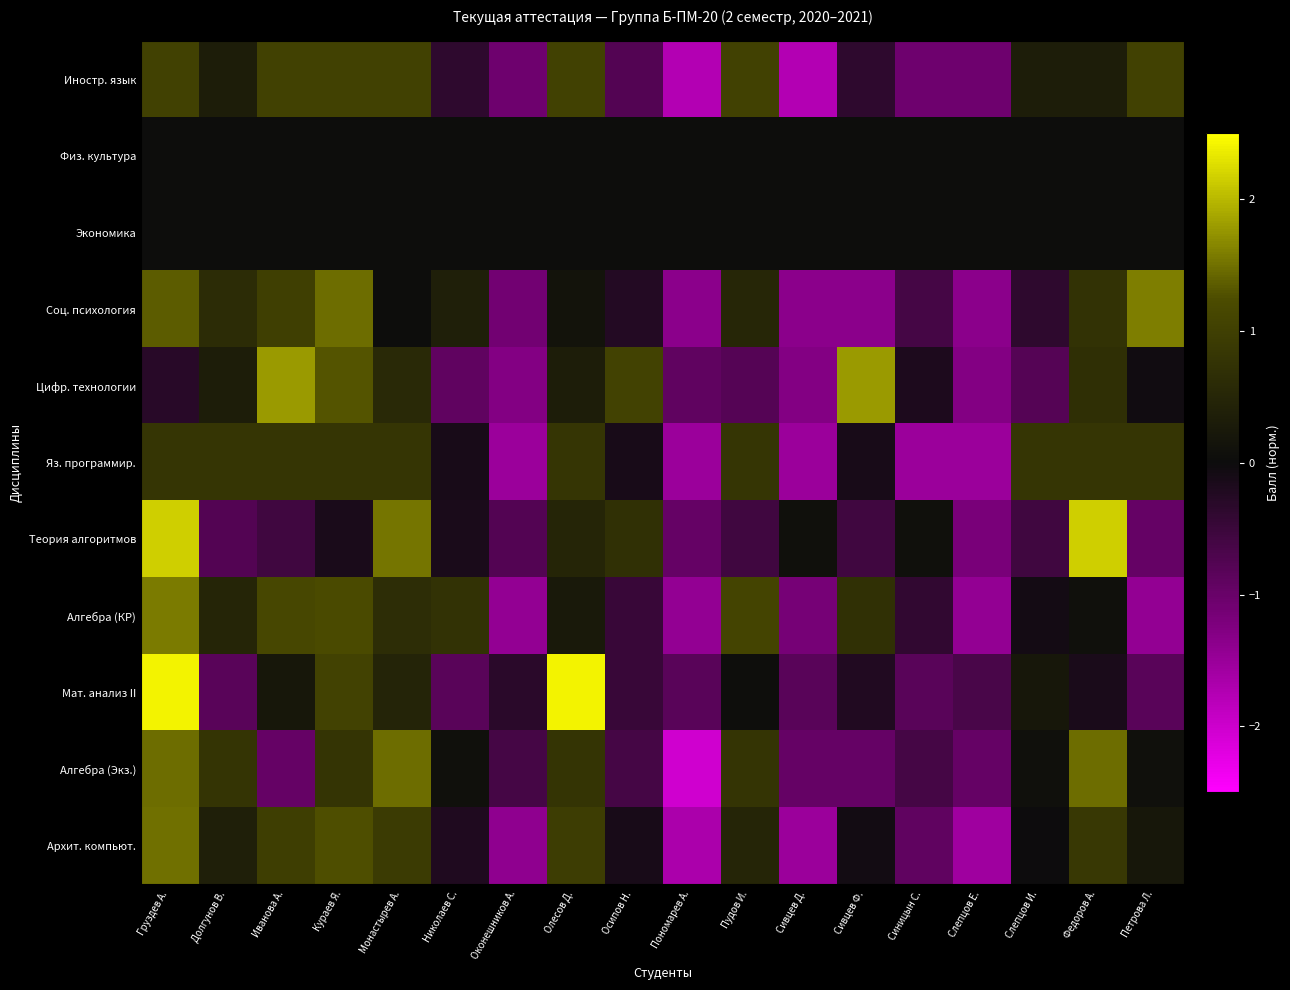

Reading left to right, extract all data points from this chart.

Иностр. язык: Груздев А.=1.0	Долгунов В.=0.3	Иванова А.=1.0	Кураев Я.=1.0	Монастырев А.=1.0	Николаев С.=-0.4	Оконешников А.=-1.1	Олесов Д.=1.0	Осипов Н.=-0.8	Пономарев А.=-1.7	Пудов И.=1.0	Сивцев Д.=-1.7	Сивцев Ф.=-0.4	Синицын С.=-1.1	Слепцов Е.=-1.1	Слепцов И.=0.3	Федоров А.=0.3	Петрова Л.=1.0
Физ. культура: Груздев А.=0.0	Долгунов В.=0.0	Иванова А.=0.0	Кураев Я.=0.0	Монастырев А.=0.0	Николаев С.=0.0	Оконешников А.=0.0	Олесов Д.=0.0	Осипов Н.=0.0	Пономарев А.=0.0	Пудов И.=0.0	Сивцев Д.=0.0	Сивцев Ф.=0.0	Синицын С.=0.0	Слепцов Е.=0.0	Слепцов И.=0.0	Федоров А.=0.0	Петрова Л.=0.0
Экономика: Груздев А.=0.0	Долгунов В.=0.0	Иванова А.=0.0	Кураев Я.=0.0	Монастырев А.=0.0	Николаев С.=0.0	Оконешников А.=0.0	Олесов Д.=0.0	Осипов Н.=0.0	Пономарев А.=0.0	Пудов И.=0.0	Сивцев Д.=0.0	Сивцев Ф.=0.0	Синицын С.=0.0	Слепцов Е.=0.0	Слепцов И.=0.0	Федоров А.=0.0	Петрова Л.=0.0
Соц. психология: Груздев А.=1.4	Долгунов В.=0.6	Иванова А.=1.0	Кураев Я.=1.5	Монастырев А.=0.0	Николаев С.=0.4	Оконешников А.=-1.1	Олесов Д.=0.1	Осипов Н.=-0.2	Пономарев А.=-1.4	Пудов И.=0.5	Сивцев Д.=-1.4	Сивцев Ф.=-1.4	Синицын С.=-0.6	Слепцов Е.=-1.4	Слепцов И.=-0.4	Федоров А.=0.7	Петрова Л.=1.6
Цифр. технологии: Груздев А.=-0.3	Долгунов В.=0.3	Иванова А.=1.8	Кураев Я.=1.3	Монастырев А.=0.6	Николаев С.=-0.9	Оконешников А.=-1.3	Олесов Д.=0.3	Осипов Н.=1.0	Пономарев А.=-0.9	Пудов И.=-0.8	Сивцев Д.=-1.3	Сивцев Ф.=1.8	Синицын С.=-0.2	Слепцов Е.=-1.3	Слепцов И.=-0.8	Федоров А.=0.7	Петрова Л.=-0.1
Яз. программир.: Груздев А.=0.8	Долгунов В.=0.8	Иванова А.=0.8	Кураев Я.=0.8	Монастырев А.=0.8	Николаев С.=-0.1	Оконешников А.=-1.5	Олесов Д.=0.8	Осипов Н.=-0.1	Пономарев А.=-1.5	Пудов И.=0.8	Сивцев Д.=-1.5	Сивцев Ф.=-0.1	Синицын С.=-1.5	Слепцов Е.=-1.5	Слепцов И.=0.8	Федоров А.=0.8	Петрова Л.=0.8
Теория алгоритмов: Груздев А.=2.1	Долгунов В.=-0.8	Иванова А.=-0.6	Кураев Я.=-0.1	Монастырев А.=1.5	Николаев С.=-0.1	Оконешников А.=-0.8	Олесов Д.=0.5	Осипов Н.=0.7	Пономарев А.=-1.0	Пудов И.=-0.6	Сивцев Д.=0.1	Сивцев Ф.=-0.6	Синицын С.=0.1	Слепцов Е.=-1.2	Слепцов И.=-0.6	Федоров А.=2.1	Петрова Л.=-1.0
Алгебра (КР): Груздев А.=1.6	Долгунов В.=0.5	Иванова А.=1.1	Кураев Я.=1.2	Монастырев А.=0.6	Николаев С.=0.7	Оконешников А.=-1.4	Олесов Д.=0.2	Осипов Н.=-0.5	Пономарев А.=-1.4	Пудов И.=1.1	Сивцев Д.=-1.1	Сивцев Ф.=0.7	Синицын С.=-0.4	Слепцов Е.=-1.4	Слепцов И.=-0.1	Федоров А.=0.1	Петрова Л.=-1.4
Мат. анализ II: Груздев А.=2.4	Долгунов В.=-0.8	Иванова А.=0.2	Кураев Я.=1.1	Монастырев А.=0.5	Николаев С.=-0.8	Оконешников А.=-0.3	Олесов Д.=2.4	Осипов Н.=-0.5	Пономарев А.=-0.8	Пудов И.=0.0	Сивцев Д.=-0.8	Сивцев Ф.=-0.2	Синицын С.=-0.8	Слепцов Е.=-0.7	Слепцов И.=0.2	Федоров А.=-0.1	Петрова Л.=-0.8
Алгебра (Экз.): Груздев А.=1.5	Долгунов В.=0.8	Иванова А.=-1.0	Кураев Я.=0.8	Монастырев А.=1.5	Николаев С.=0.1	Оконешников А.=-0.6	Олесов Д.=0.8	Осипов Н.=-0.6	Пономарев А.=-2.0	Пудов И.=0.8	Сивцев Д.=-1.0	Сивцев Ф.=-1.0	Синицын С.=-0.6	Слепцов Е.=-1.0	Слепцов И.=0.1	Федоров А.=1.5	Петрова Л.=0.1
Архит. компьют.: Груздев А.=1.5	Долгунов В.=0.4	Иванова А.=1.0	Кураев Я.=1.3	Монастырев А.=0.9	Николаев С.=-0.2	Оконешников А.=-1.4	Олесов Д.=0.9	Осипов Н.=-0.1	Пономарев А.=-1.7	Пудов И.=0.5	Сивцев Д.=-1.5	Сивцев Ф.=-0.1	Синицын С.=-0.9	Слепцов Е.=-1.6	Слепцов И.=-0.0	Федоров А.=0.8	Петрова Л.=0.2